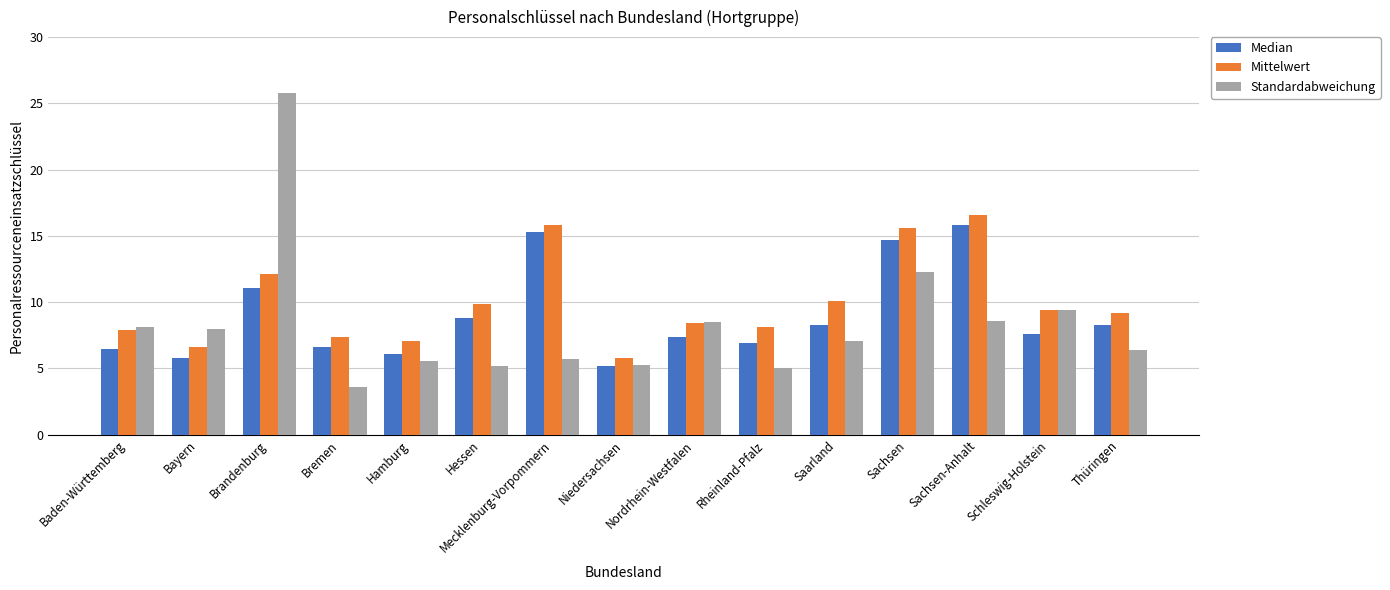

What is the label of the 2nd bar from the left?

Bayern